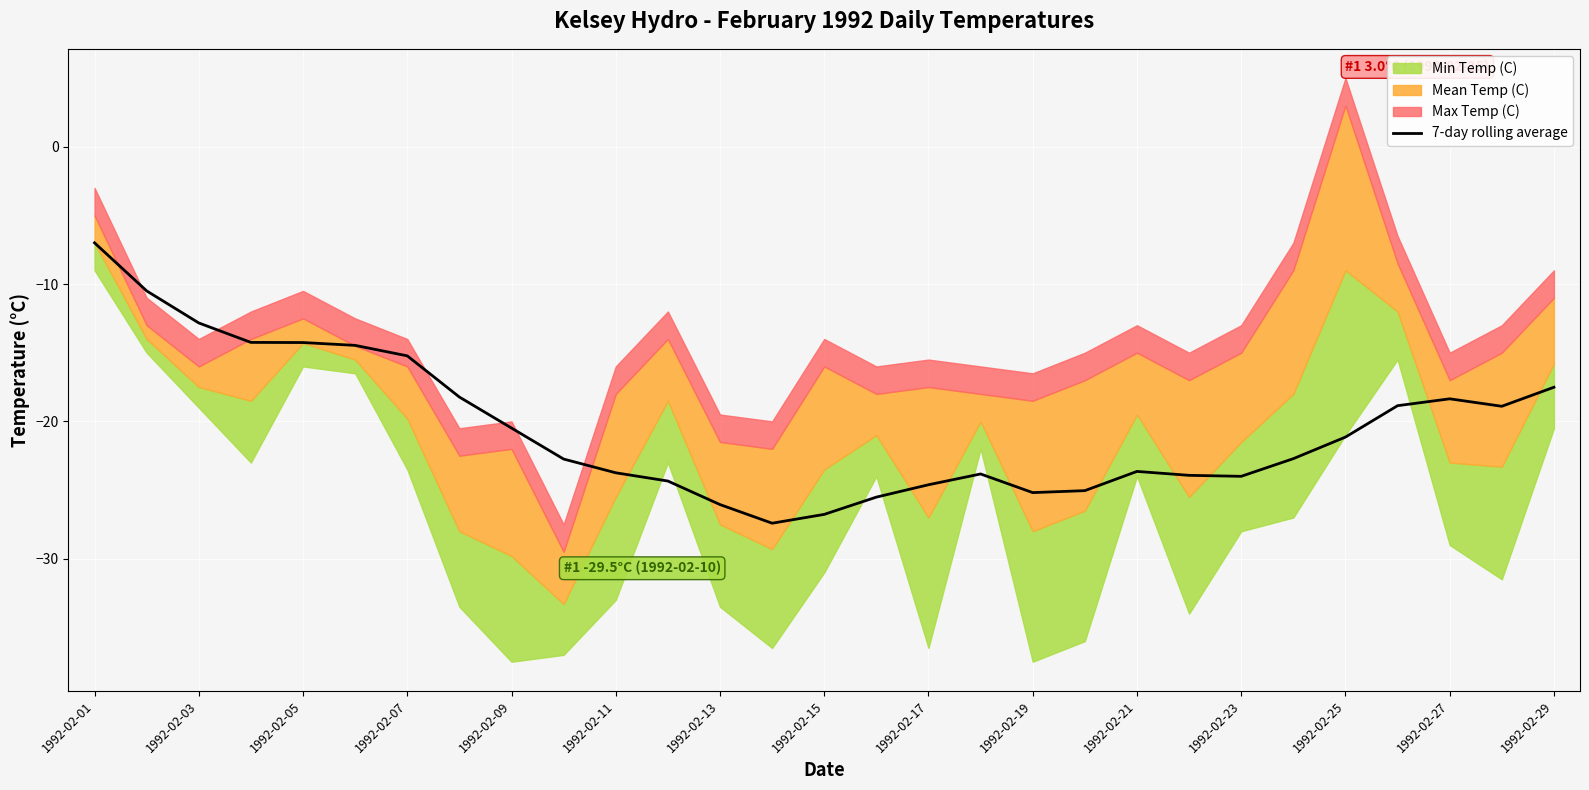

Which category has the highest value in the 7-day rolling average series?

1992-02-01